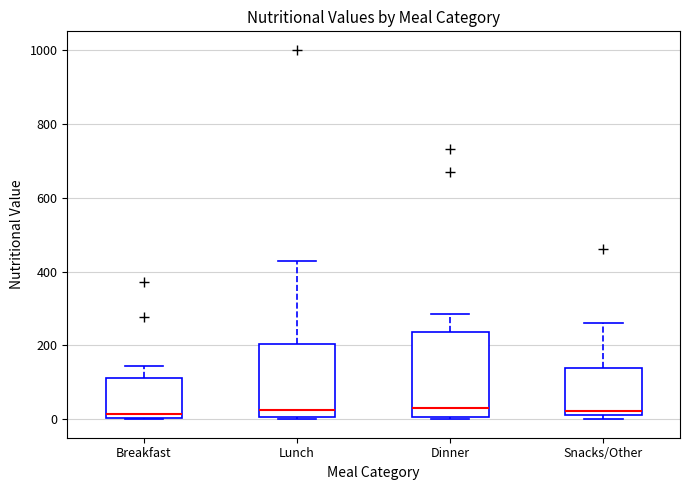

Reading left to right, transcribe this box plot: for each box, give where its median line is, the range the box spans, and where its two whiskers end, as read against the y-axis. The values are not printed on the chart, so give them approximately, as read against the axis.

Breakfast: median 20, box 0 to 120, whiskers 0 to 140
Lunch: median 20, box 0 to 200, whiskers 0 (just below the box's lower edge) to 440
Dinner: median 40, box 0 to 240, whiskers 0 to 280
Snacks/Other: median 20 (just above the box's lower edge), box 20 to 140, whiskers 0 to 260